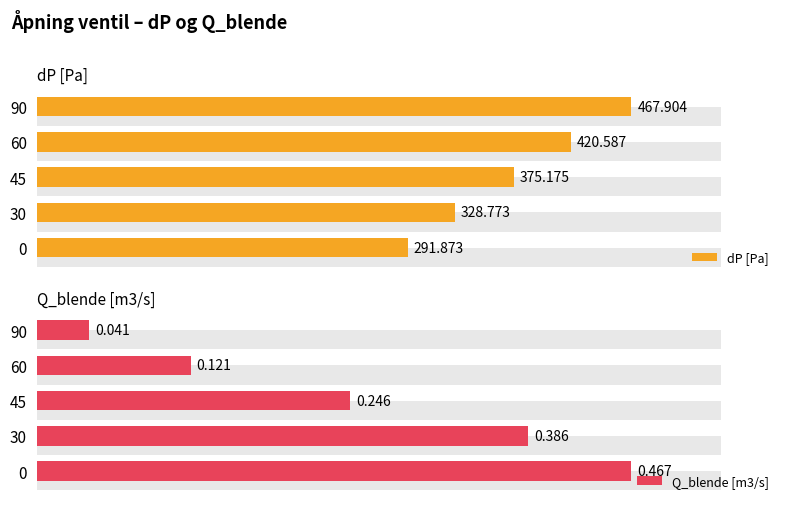

Does the chart contain stacked bars?

No